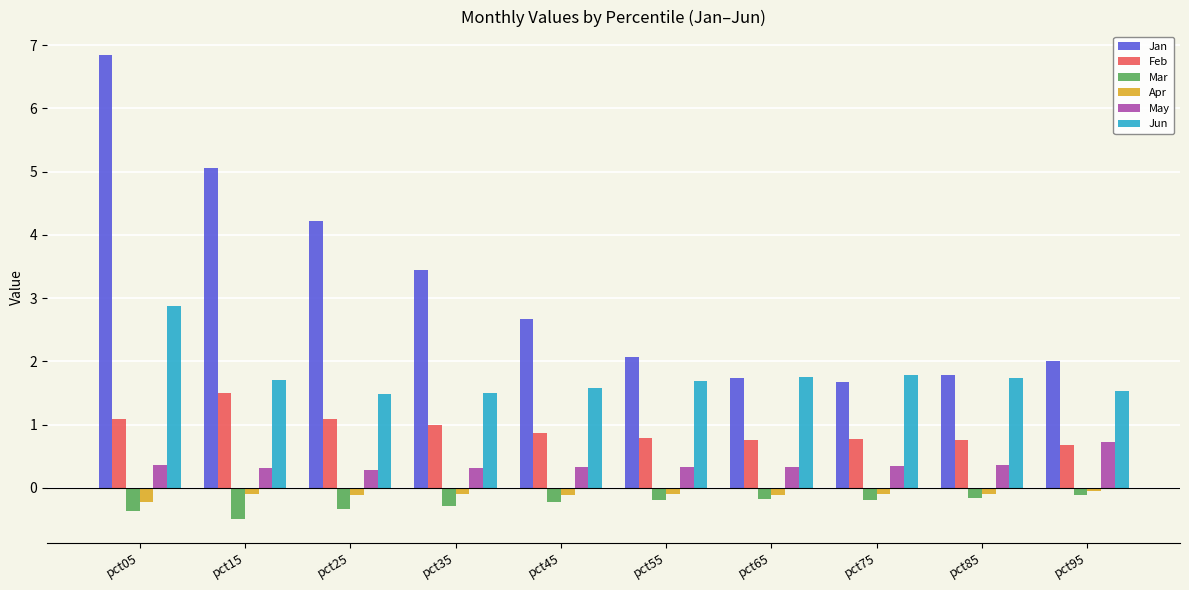

Which series has the largest range (max minus min)?

Jan